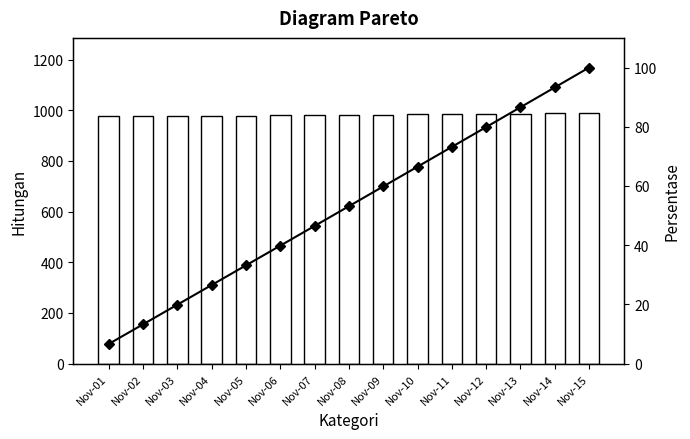

Is it true that Cumulative % equals 20.9 at Nov-02?

False